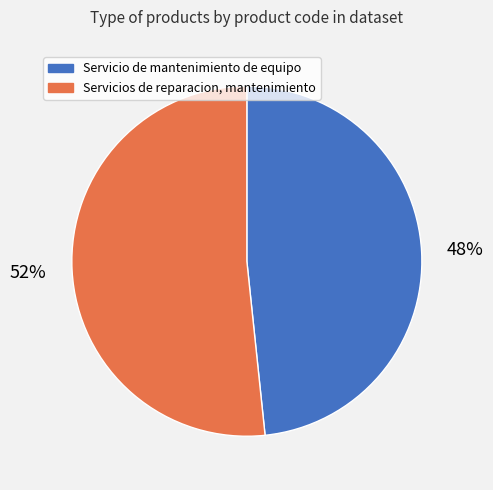

To the nearest percent, what percentage of the pie is Servicios de reparacion, mantenimiento?

52%